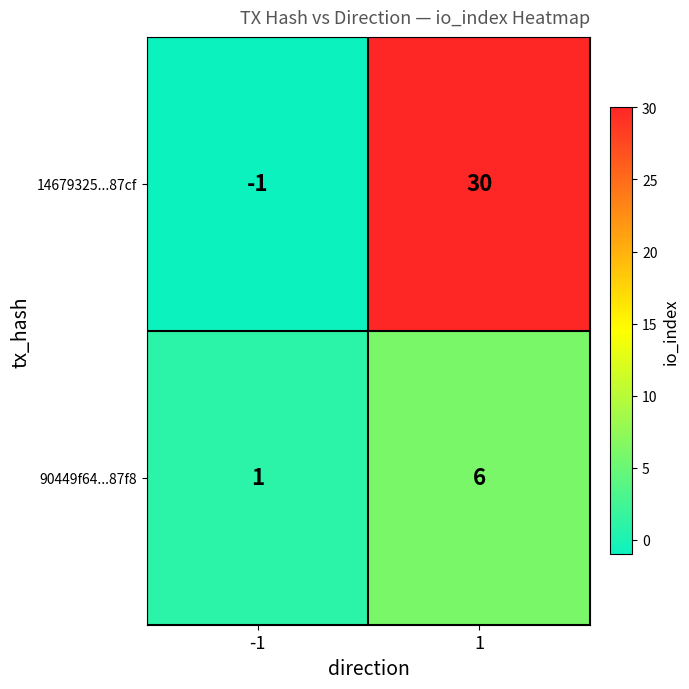

How many distinct data groups are displayed?

2